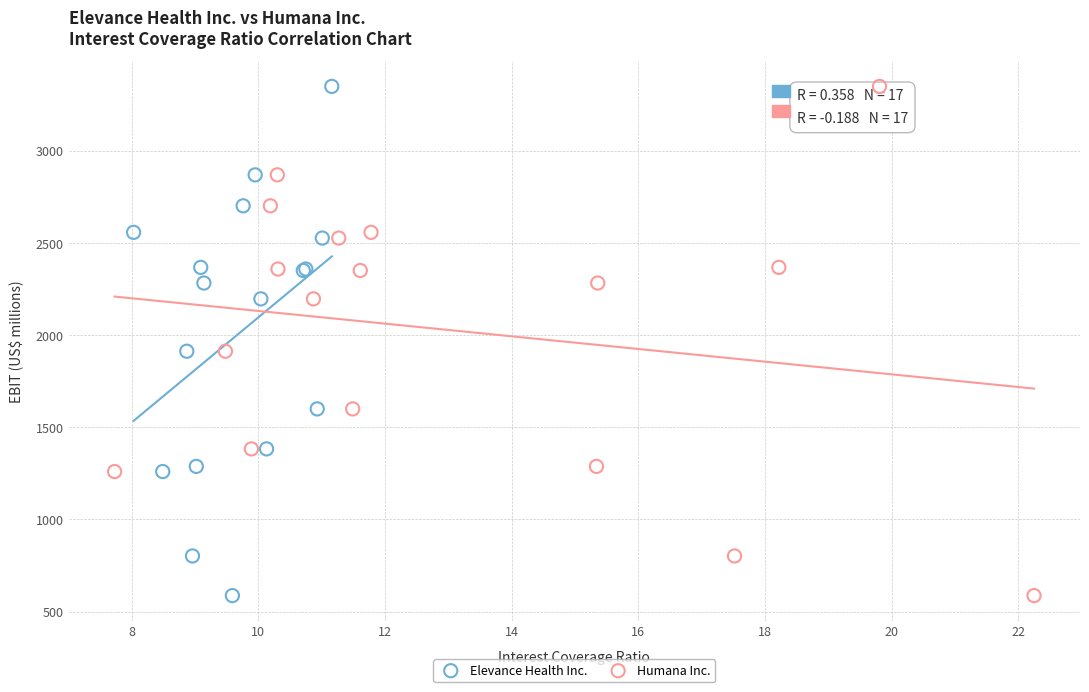

What are all the series names shown in the legend?

Elevance Health Inc., Humana Inc.